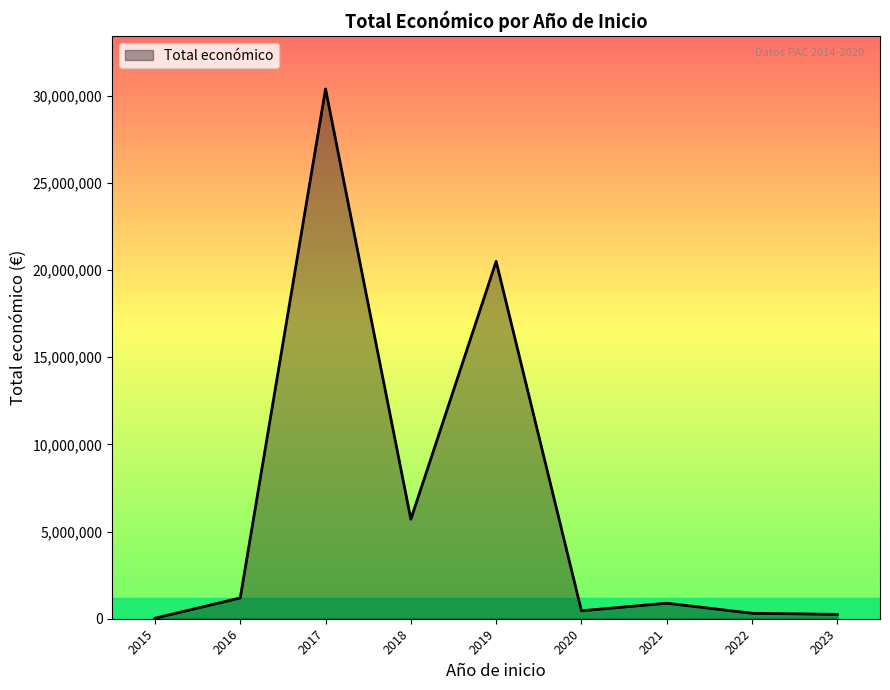

What is the greatest value displayed?

30373094